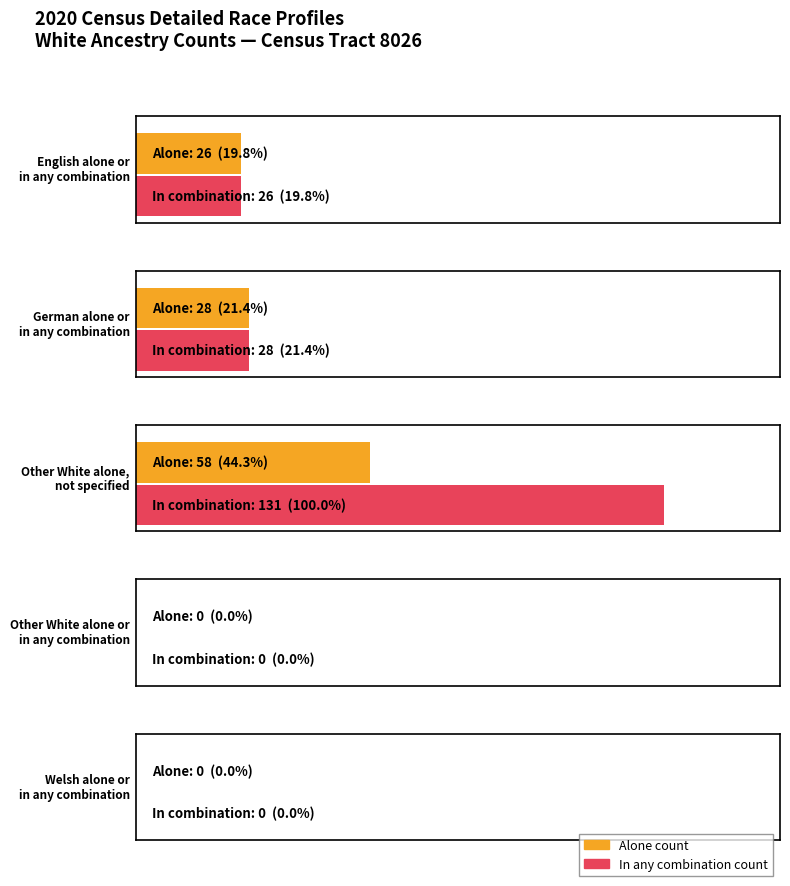

Which series changed the most between English alone or in any combination and German alone or in any combination?

alone